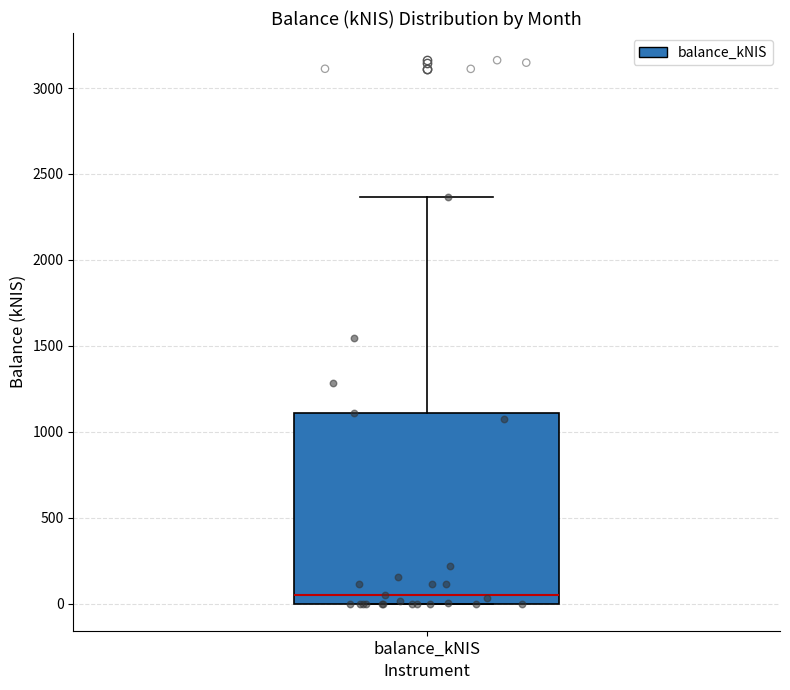

Read this box plot against the y-axis: the position of the median line, the range covered by the box, and the ends of both whiskers. The values are not printed on the chart, so give them approximately, as read against the axis.

median 50, box 0 to 1100, whiskers 0 to 2350